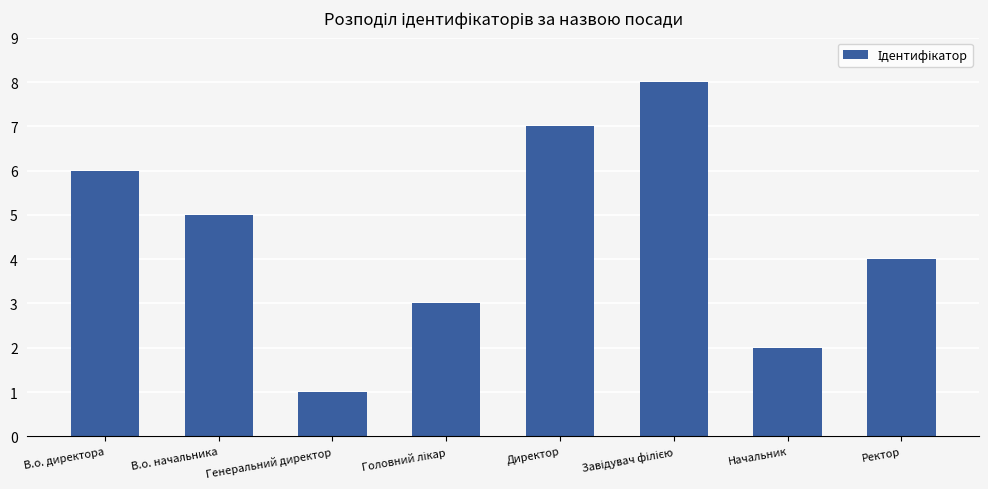

Reading right to left, transcribe all the data shown in this chart.

4	2	8	7	3	1	5	6